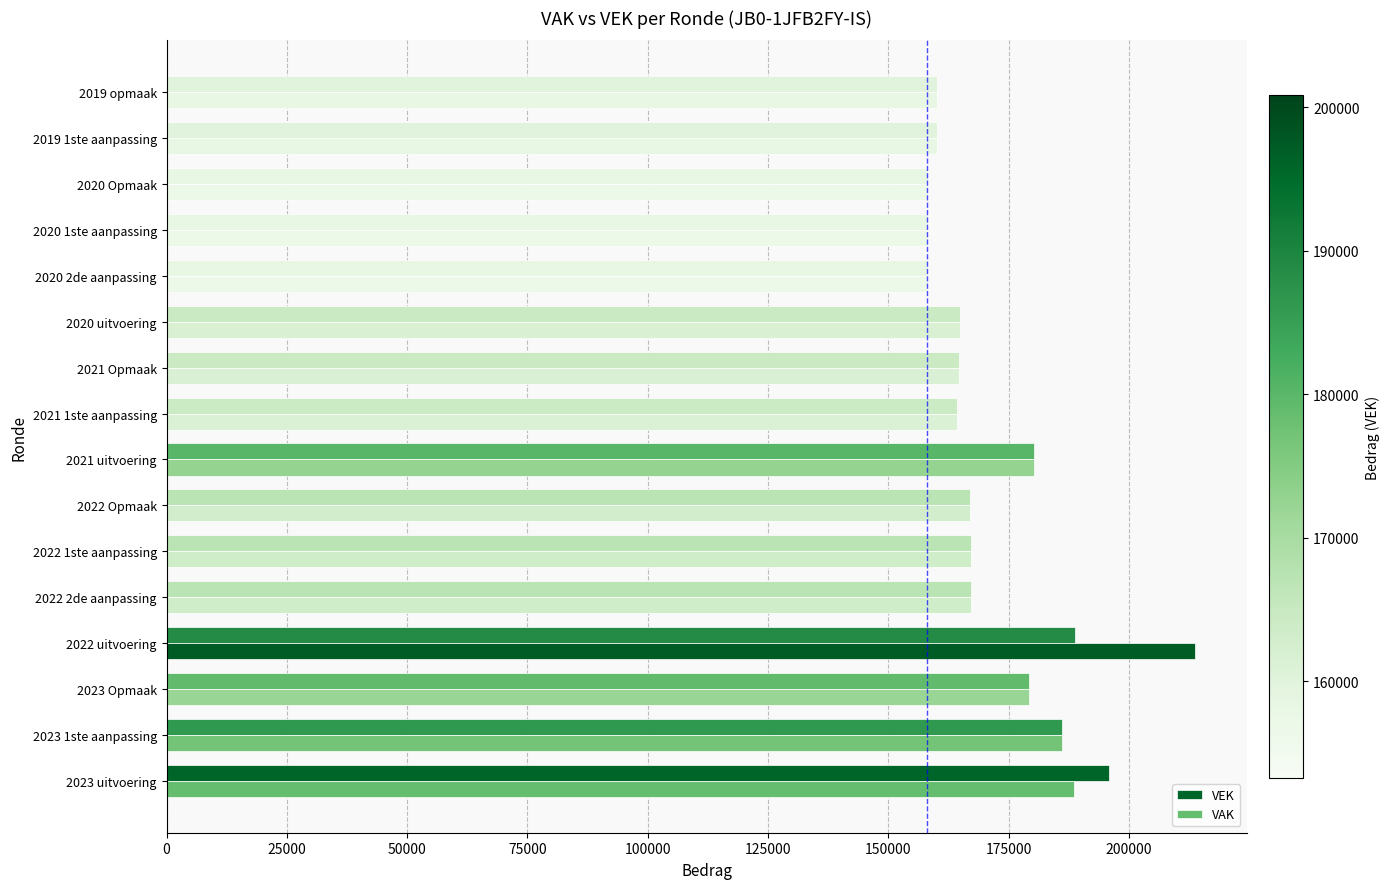

Reading left to right, transcribe all the data shown in this chart.

VEK: 195812	186161	179283	188824	167142	167142	167083	180311	164376	164615	164844	158305	158305	158305	160105	160105
VAK: 188537	186161	179283	213785	167142	167142	167083	180311	164376	164615	164844	158305	158305	158305	160105	160105